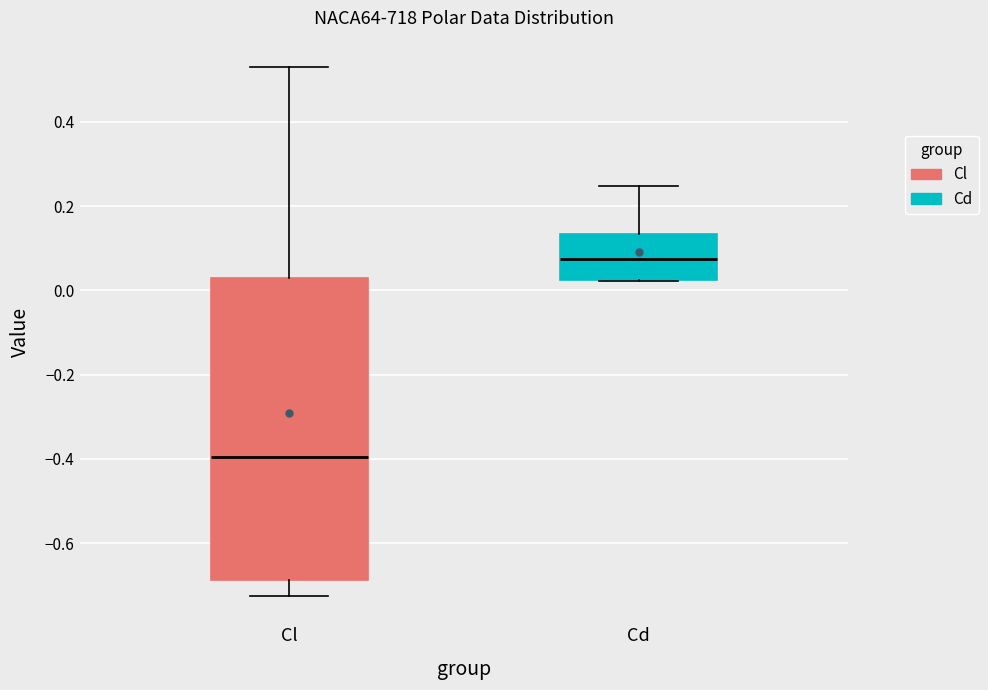

Reading left to right, transcribe this box plot: for each box, give where its median line is, the range the box spans, and where its two whiskers end, as read against the y-axis. The values are not printed on the chart, so give them approximately, as read against the axis.

Cl: median -0.40, box -0.68 to 0.04, whiskers -0.72 to 0.54
Cd: median 0.08, box 0.02 to 0.14, whiskers 0.02 to 0.24